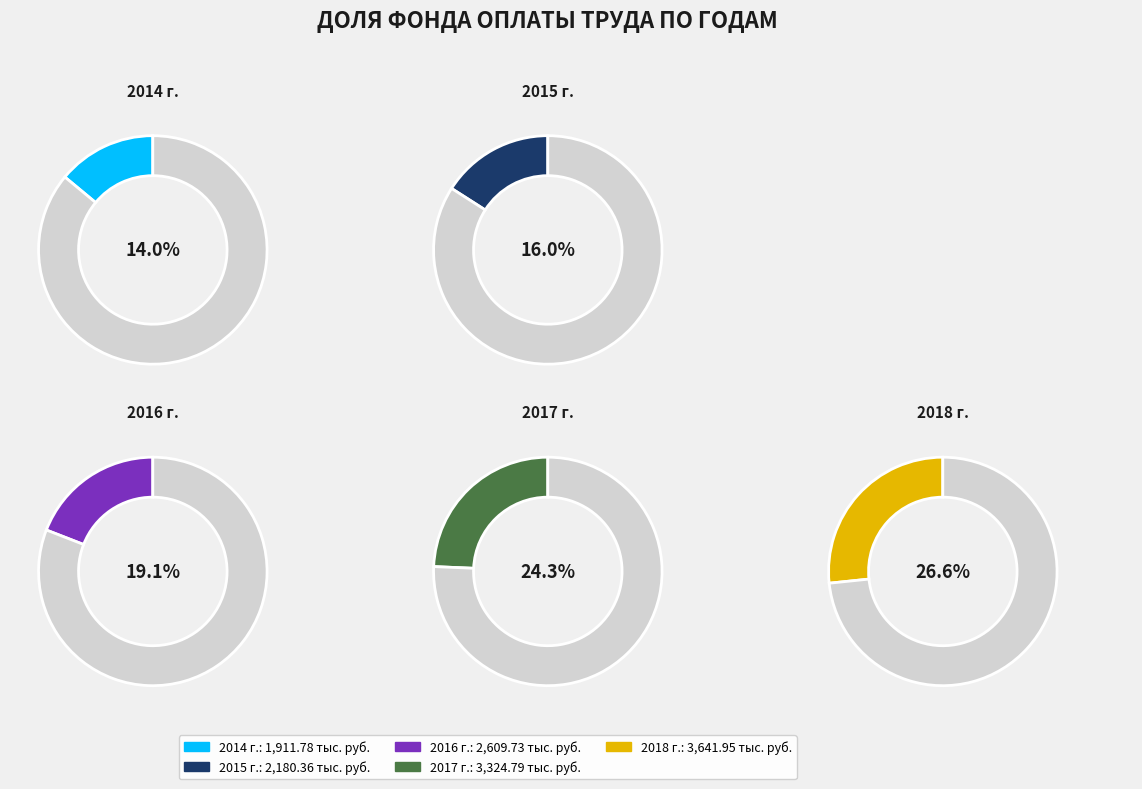

How many segments does this pie chart have?

5